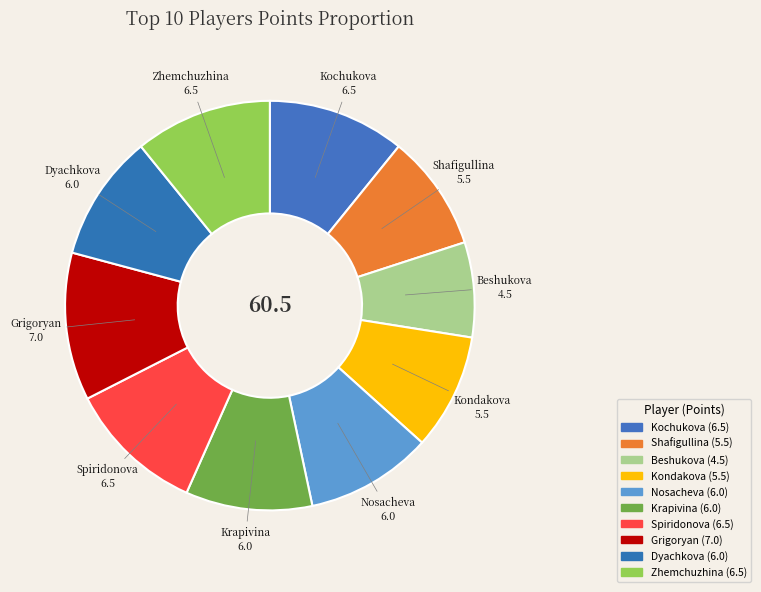

Is Spiridonova the majority of the pie?

No